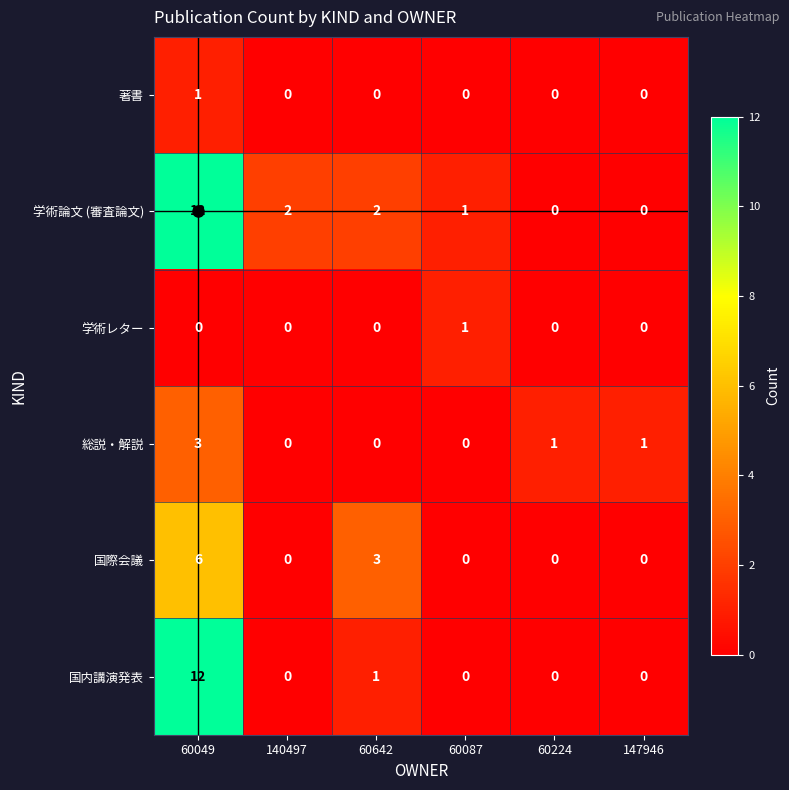

Which series changed the most between 60642 and 60087?

国際会議